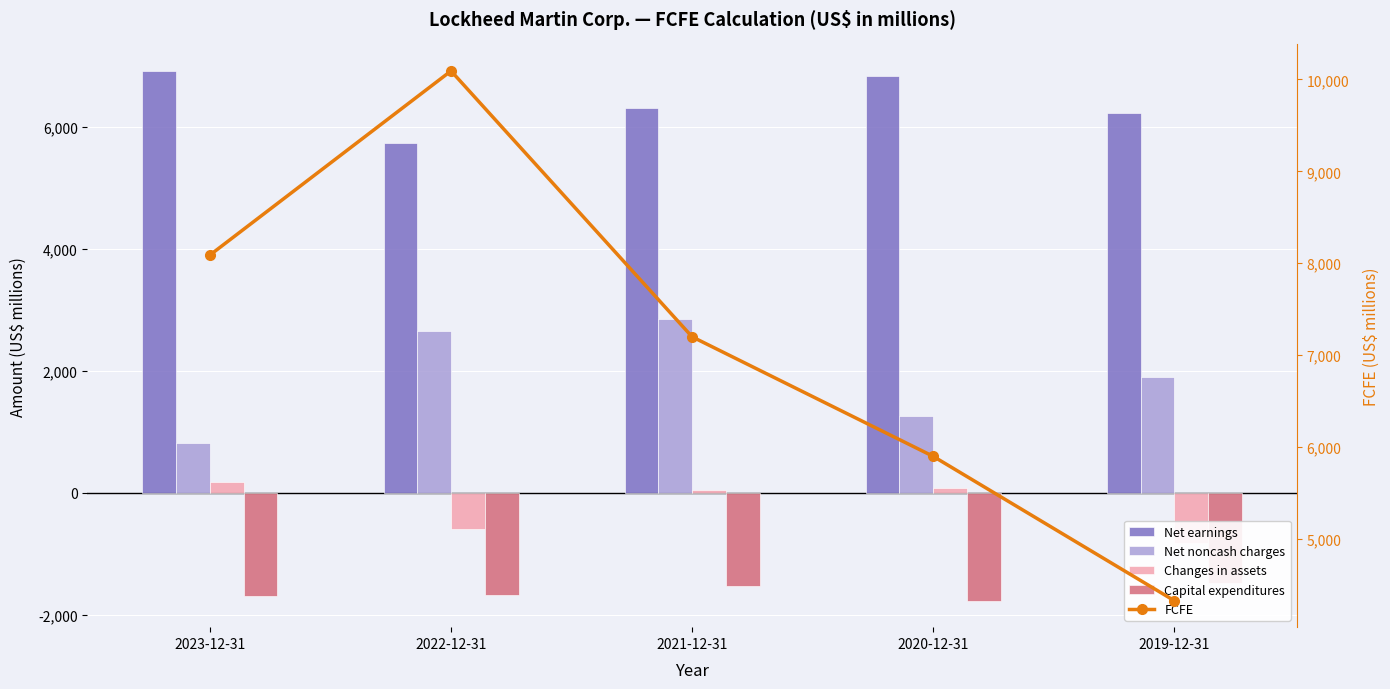

How many values in the Net noncash charges series exceed 1904?

2